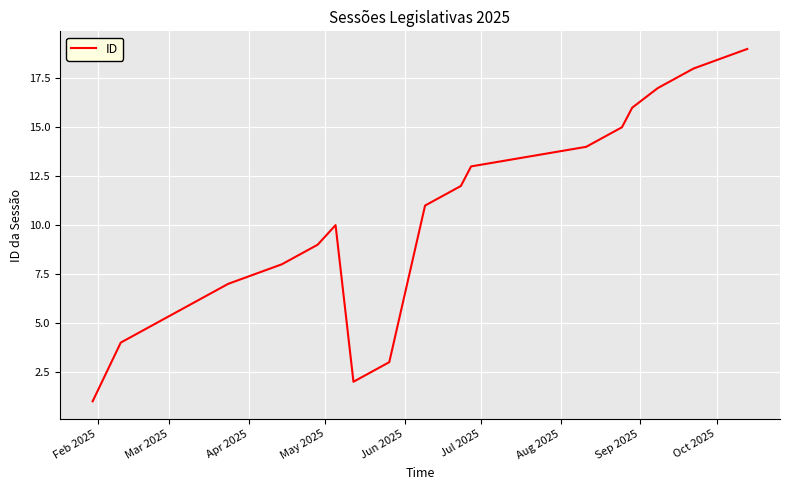

What is the difference between the maximum and minimum values?

18